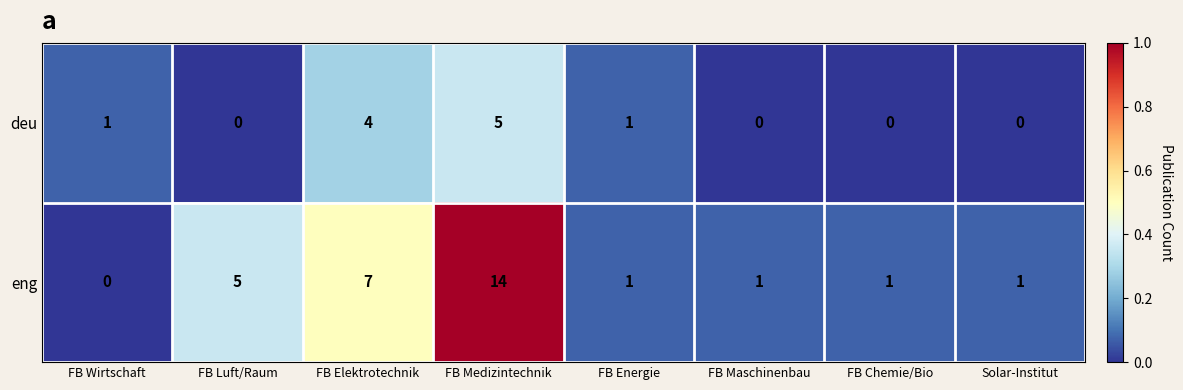

At which category is the sum across all series the highest?

FB Medizintechnik